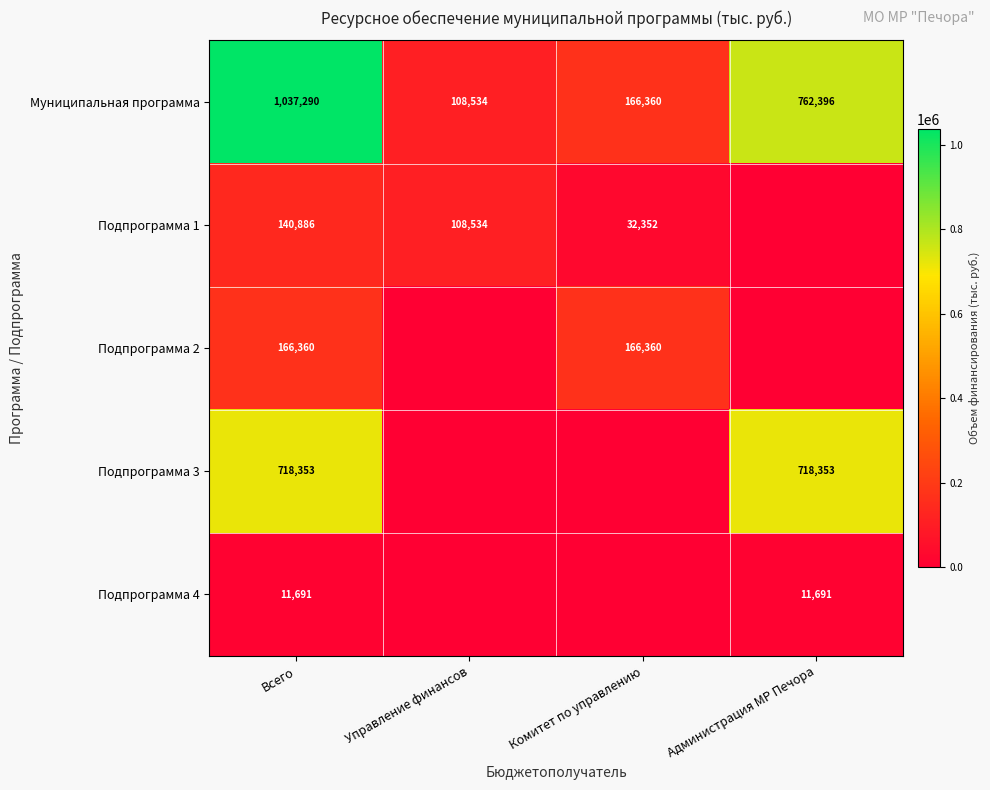

What is the total value across all series at Всего?

2074580